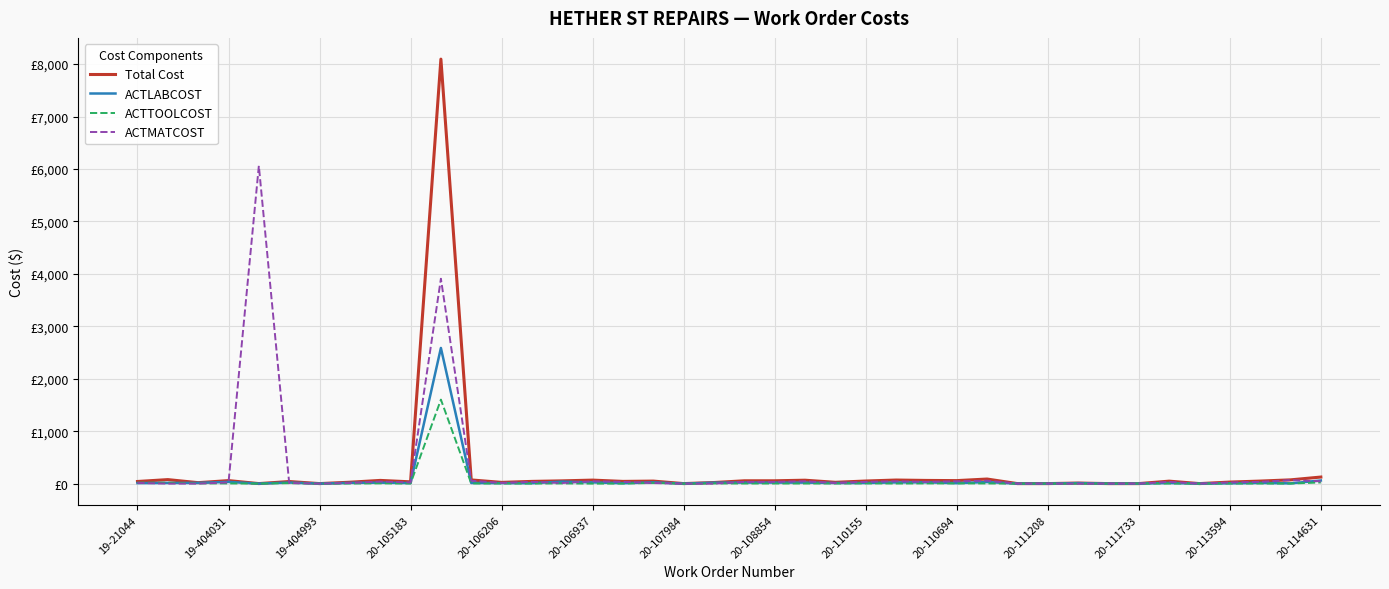

Does the chart have visible grid lines?

Yes